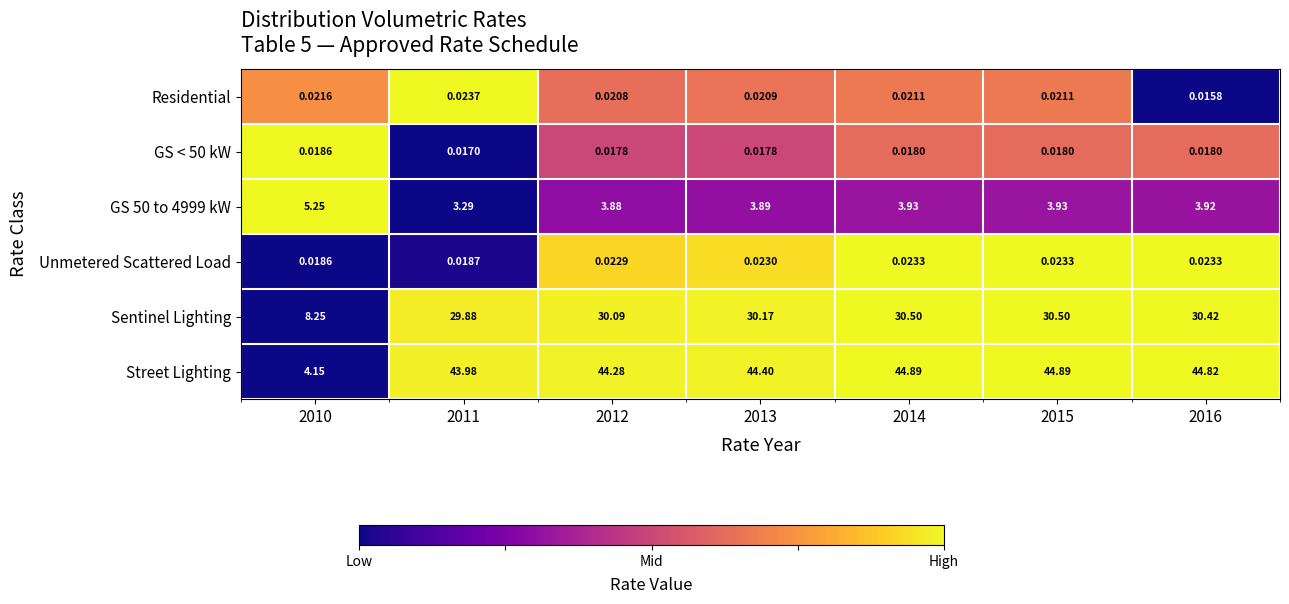

Is the value of Sentinel Lighting at 2016 greater than the value of Residential at 2010?

Yes